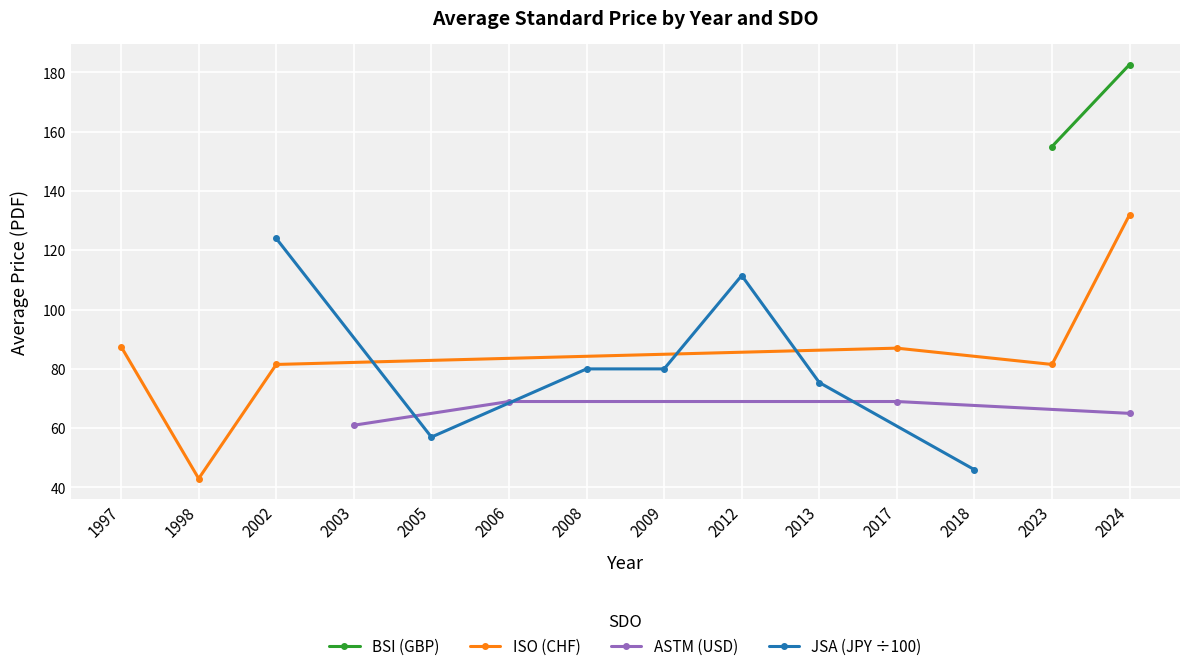

In Price (PRINT), how many points are higher than both neighbors (excluding endpoints)?

1